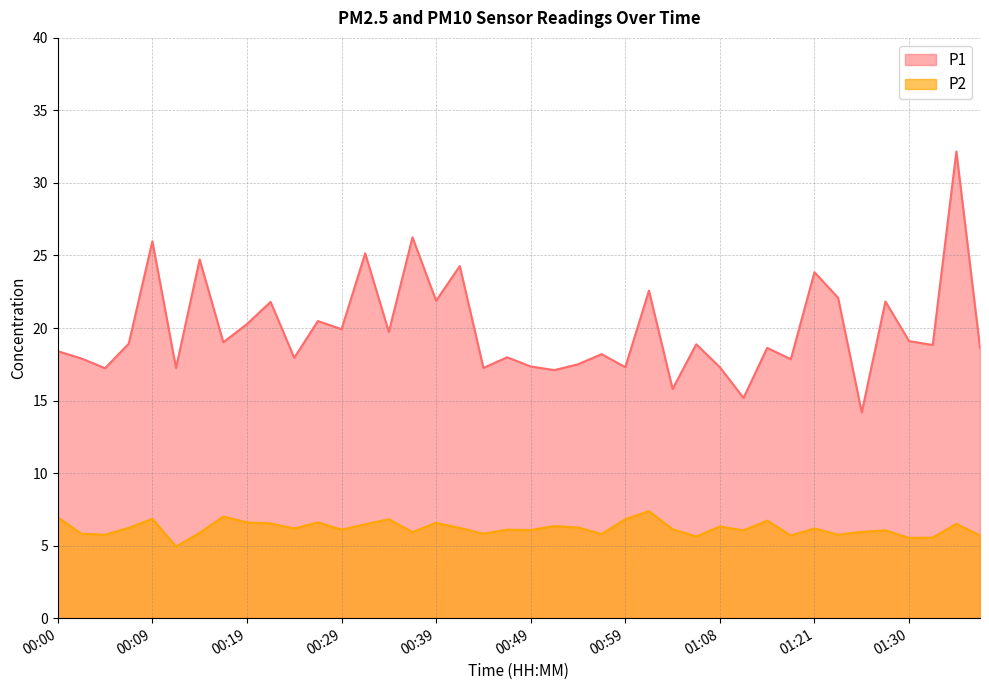

At which label does P1 reach its minimum?

01:26